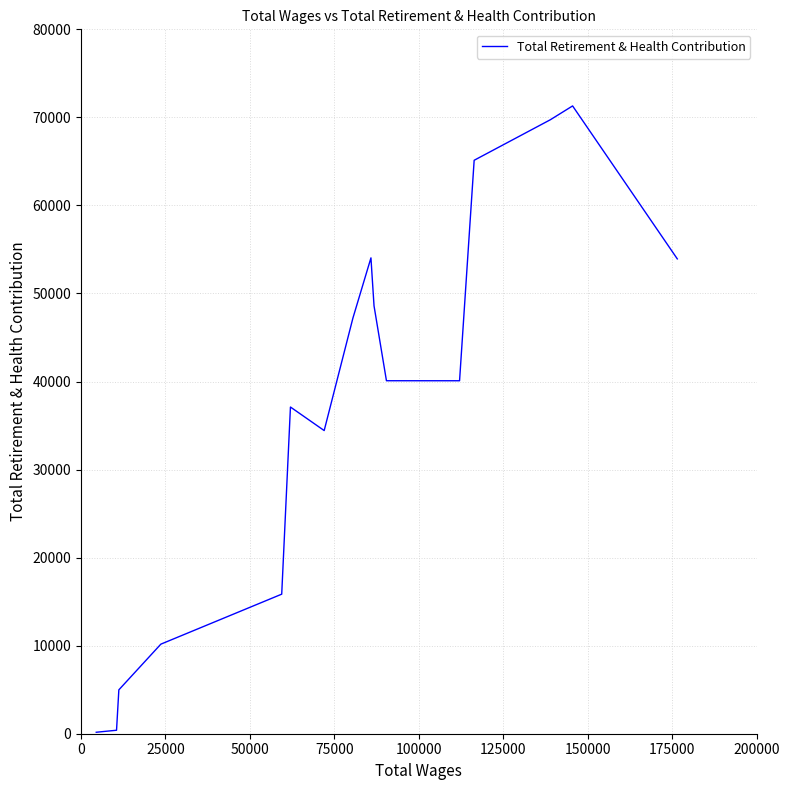

How many distinct data groups are displayed?

1